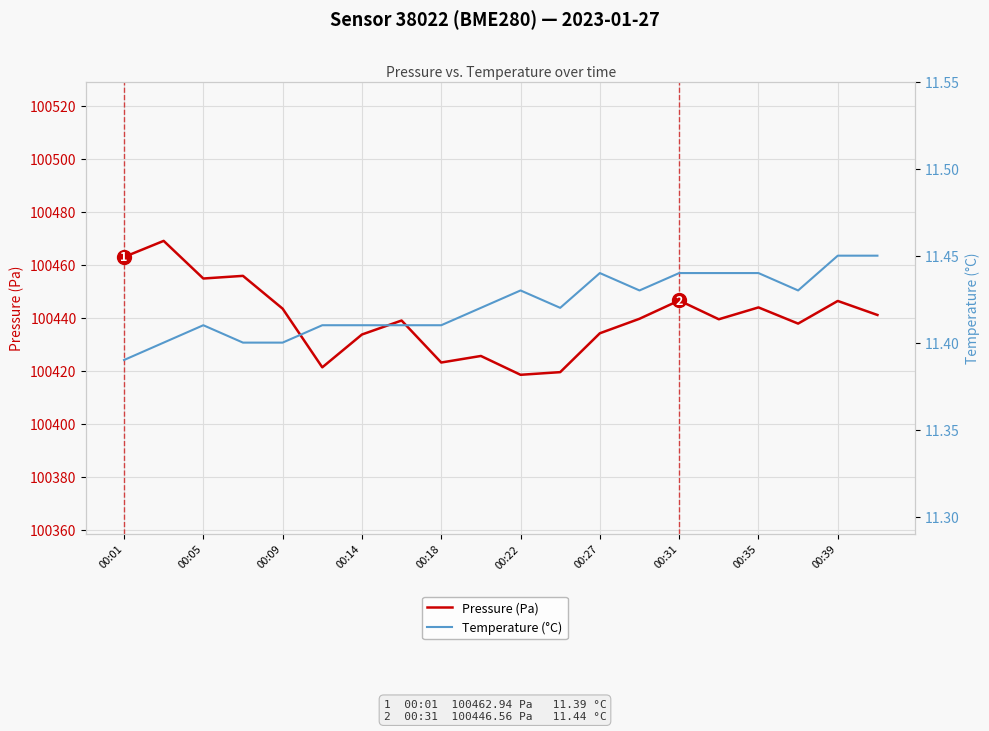

Is the value of Pressure (Pa) at 00:14 greater than the value of Temperature (°C) at 00:09?

Yes